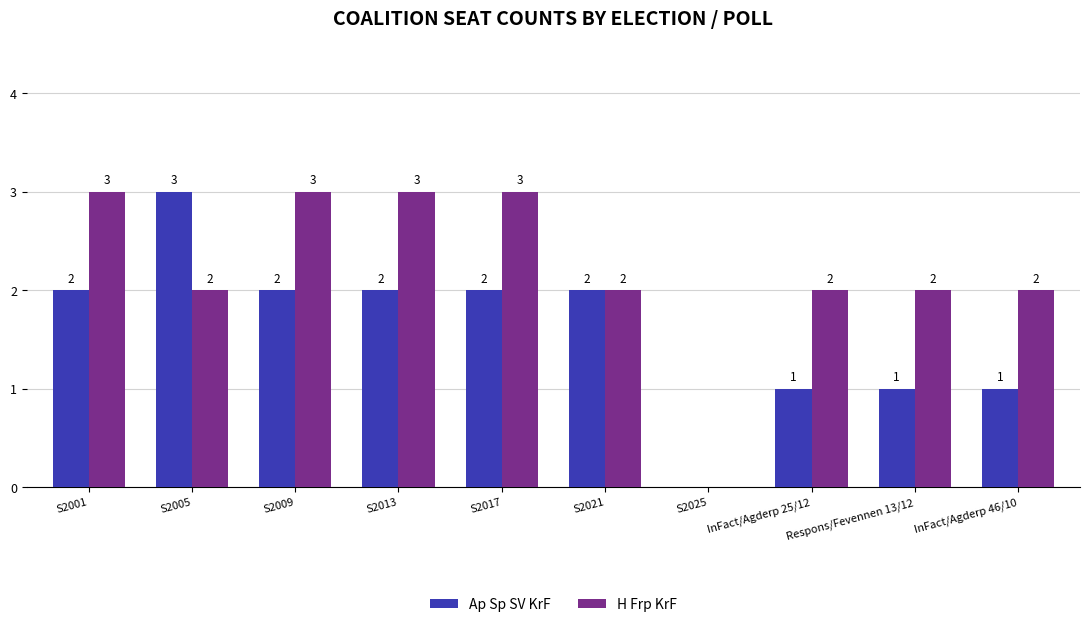

What value does the H Frp KrF series have at S2001?

3